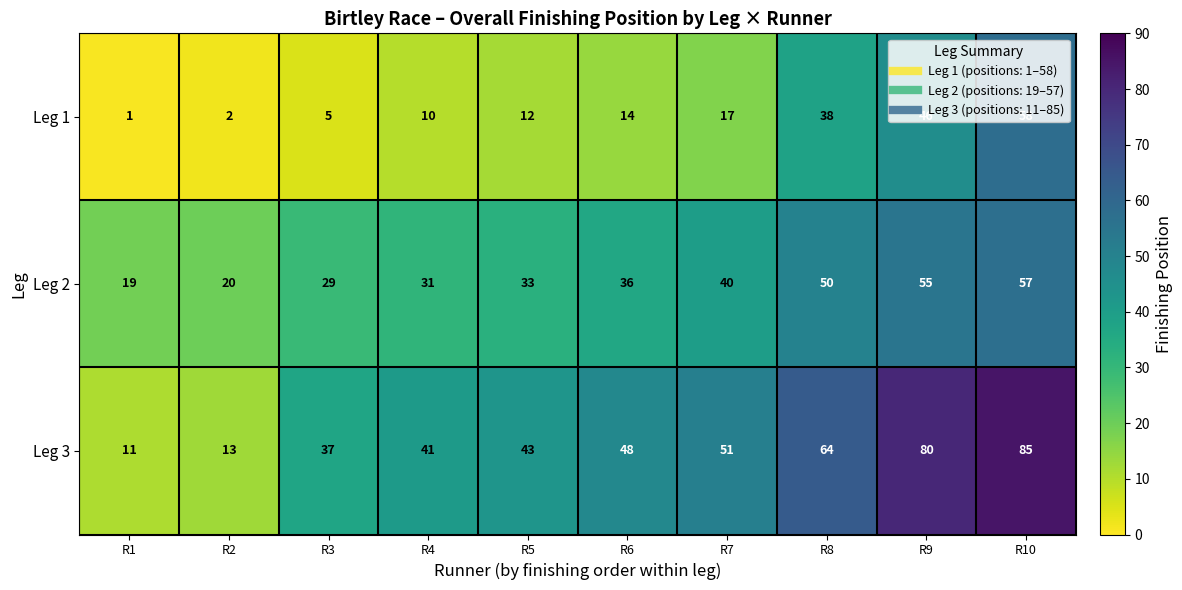

Rank the series by their maximum value, from lowest to highest.

Leg 2, Leg 1, Leg 3